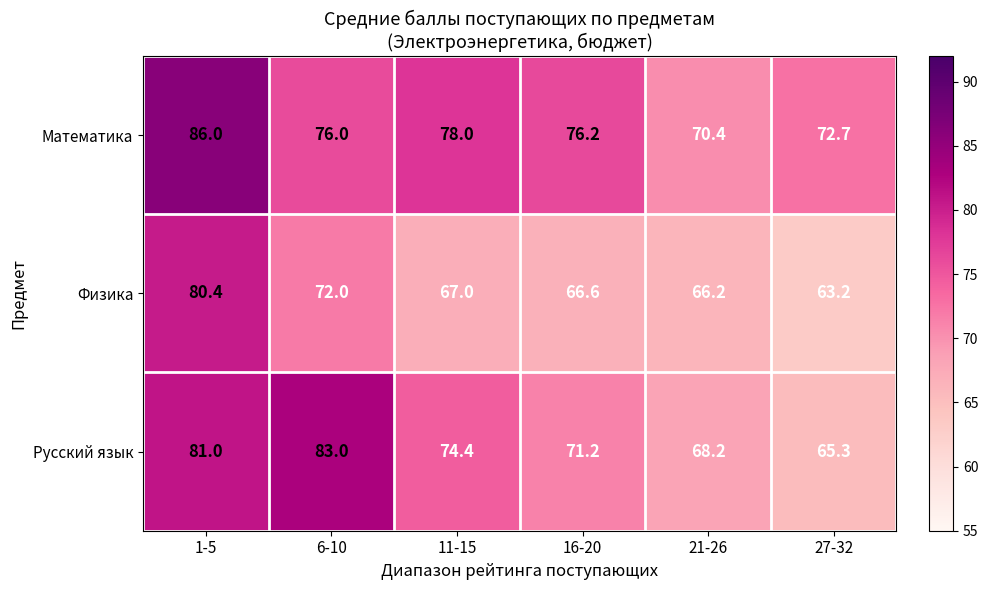

How many data points does each series have?

6